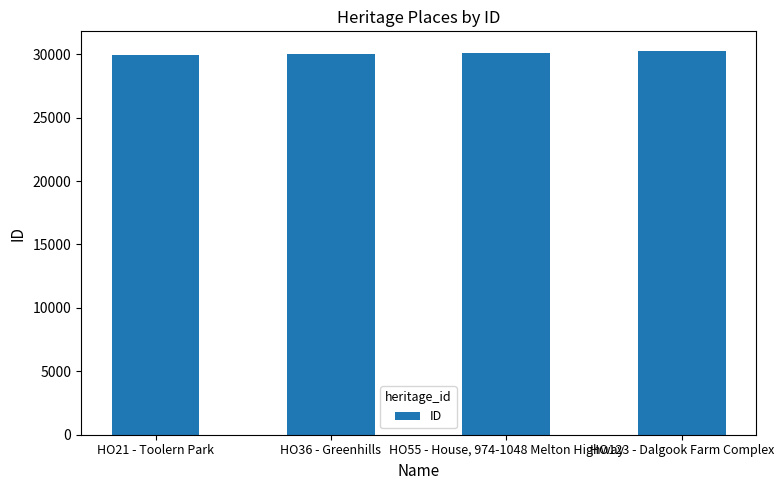

What is the value of the 1st bar from the left?

29968